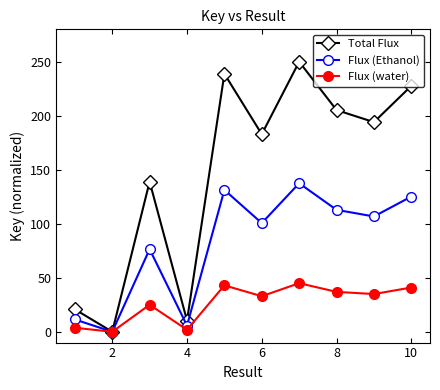

At how many categories does at least one series exceed 107?

7